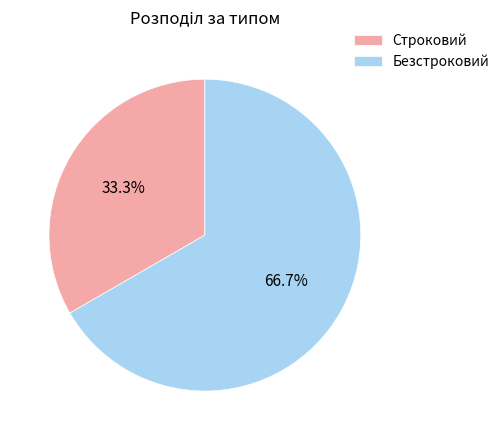

To the nearest percent, what is the difference between the Строковий and Безстроковий slice percentages?

33%